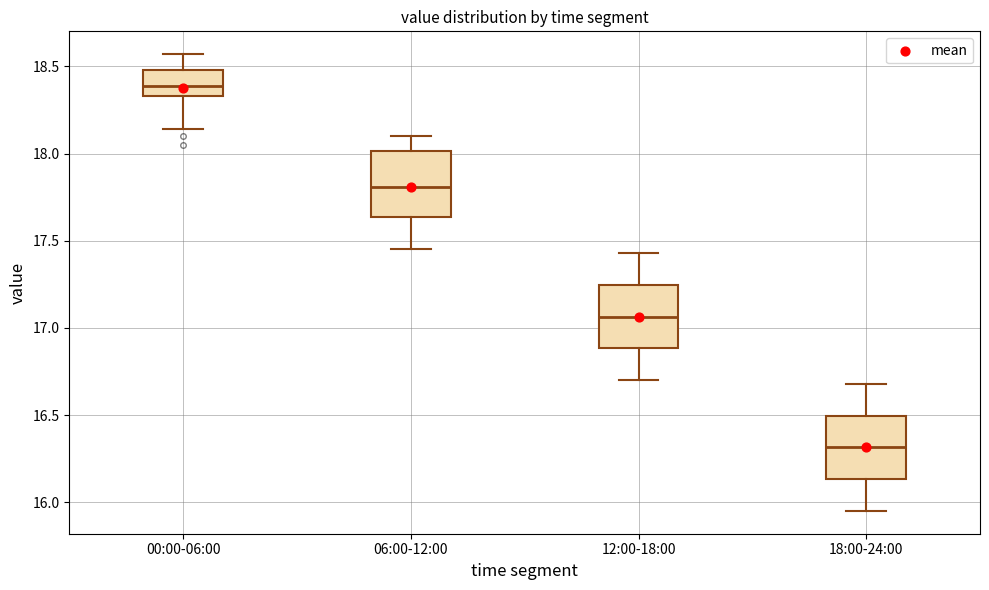

Reading left to right, read every box against the y-axis: the position of its median line, the range the box covers, and the ends of its whiskers. The values are not printed on the chart, so give them approximately, as read against the axis.

00:00-06:00: median 18.40, box 18.35 to 18.50, whiskers 18.15 to 18.55
06:00-12:00: median 17.80, box 17.65 to 18.00, whiskers 17.45 to 18.10
12:00-18:00: median 17.05, box 16.90 to 17.25, whiskers 16.70 to 17.45
18:00-24:00: median 16.30, box 16.15 to 16.50, whiskers 15.95 to 16.70